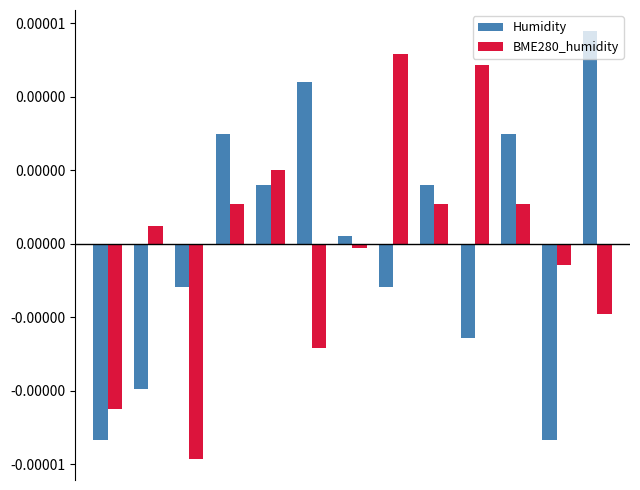

What are all the series names shown in the legend?

Humidity, BME280_humidity